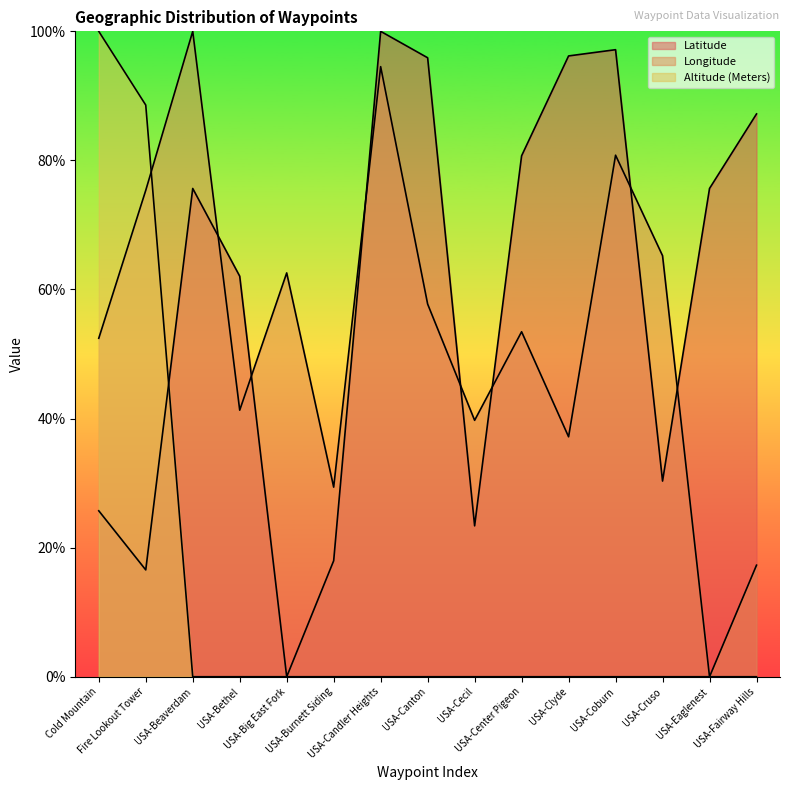

How many lines are shown in the chart?

3